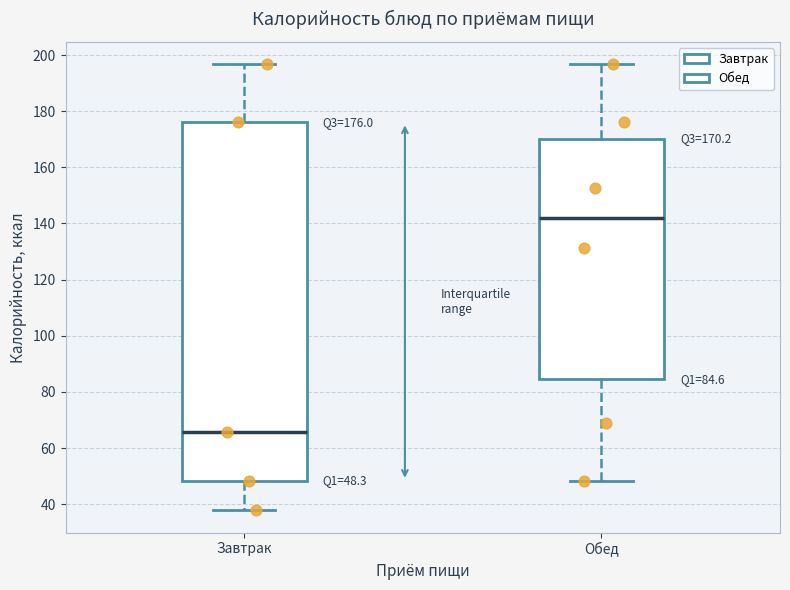

Which box's median line is the highest?

Обед